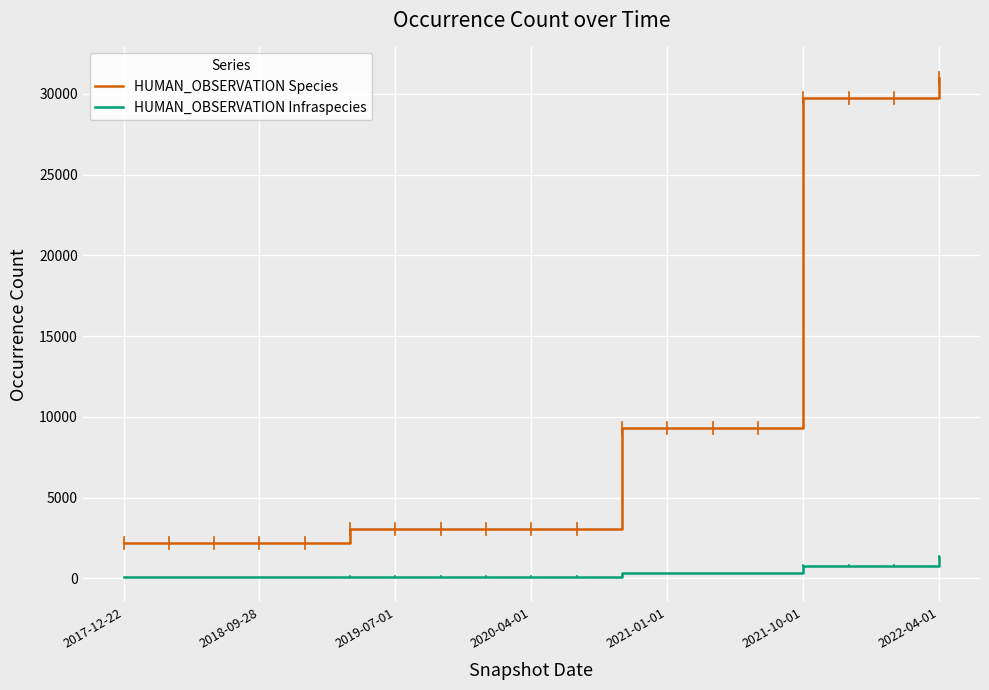

Which series has the largest total across all categories?

HUMAN_OBSERVATION Species